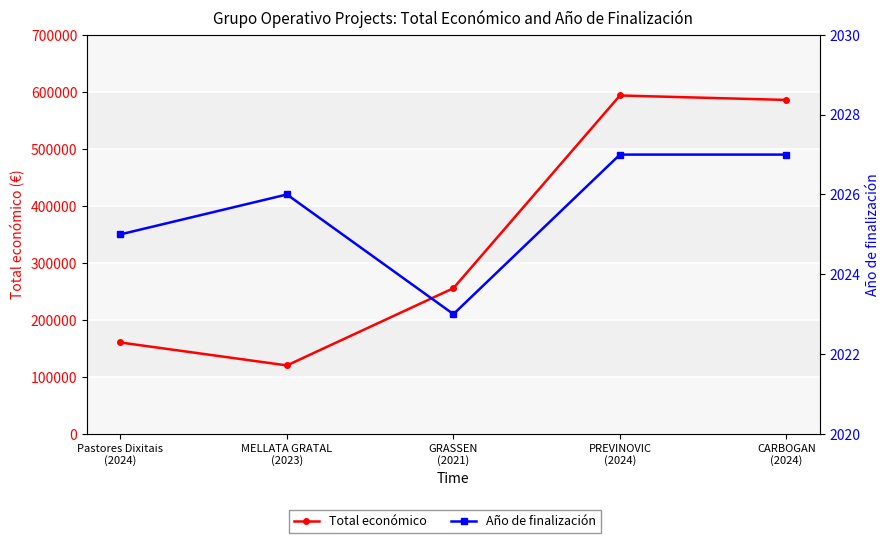

What is the label of the 4th point from the right?

MELLATA GRATAL
(2023)